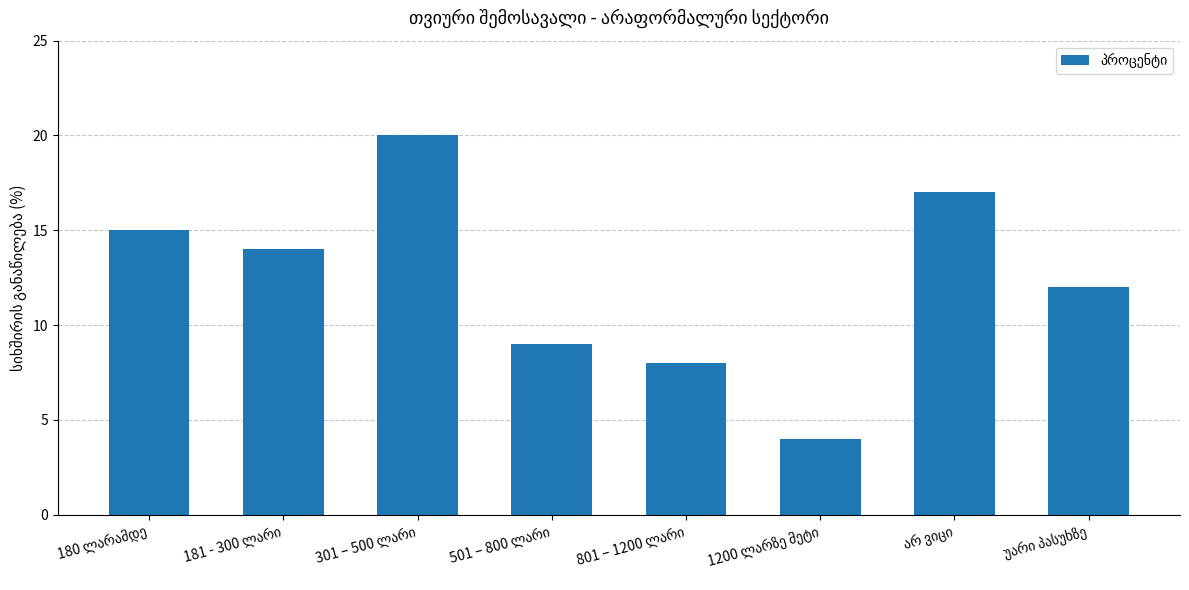

What is the average value?

12